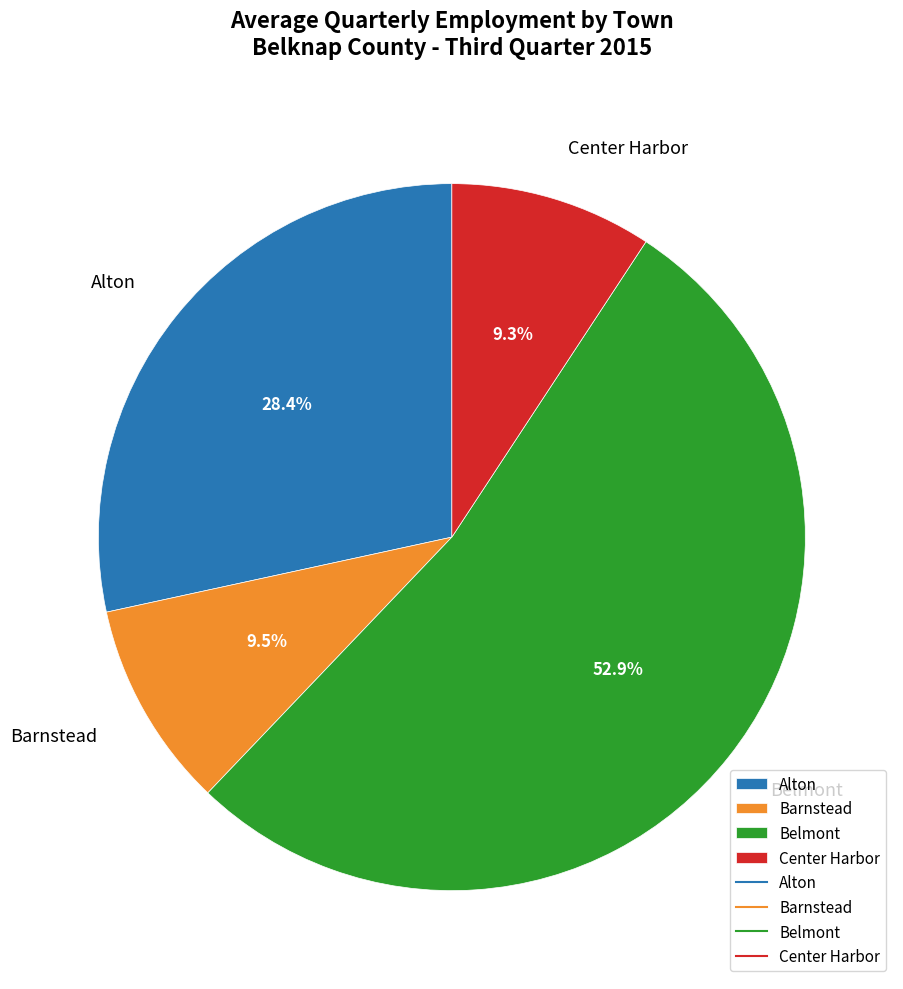

What is the largest slice in the pie chart?

Belmont